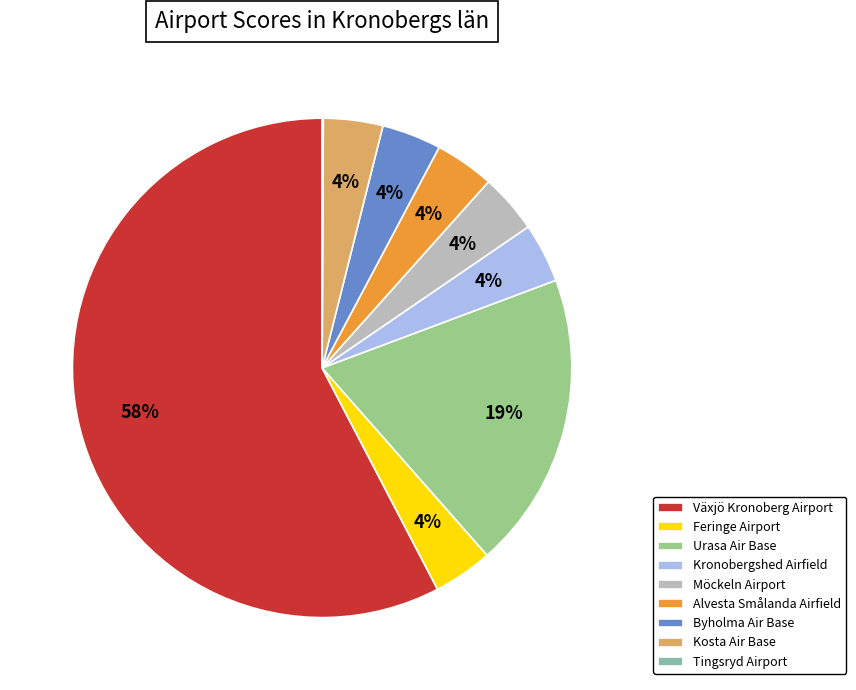

To the nearest percent, what is the average slice percentage?

11%